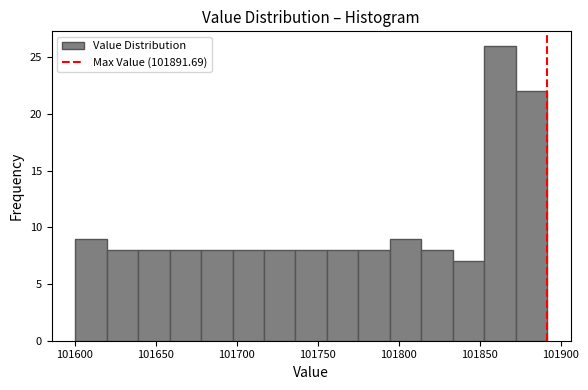

Around what value on the x-axis is the tallest bar? Give the approximate position of its centre, as read against the axis.

101865